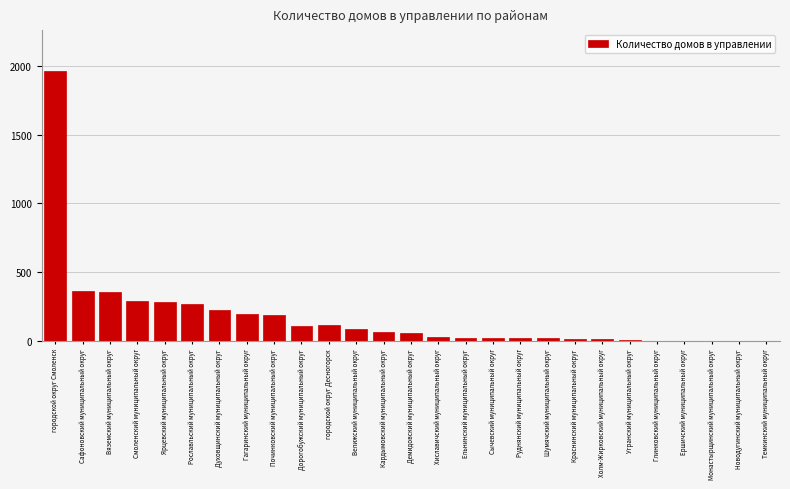

What is the sum of the values at Кардымовский муниципальный округ and городской округ Смоленск?

2027